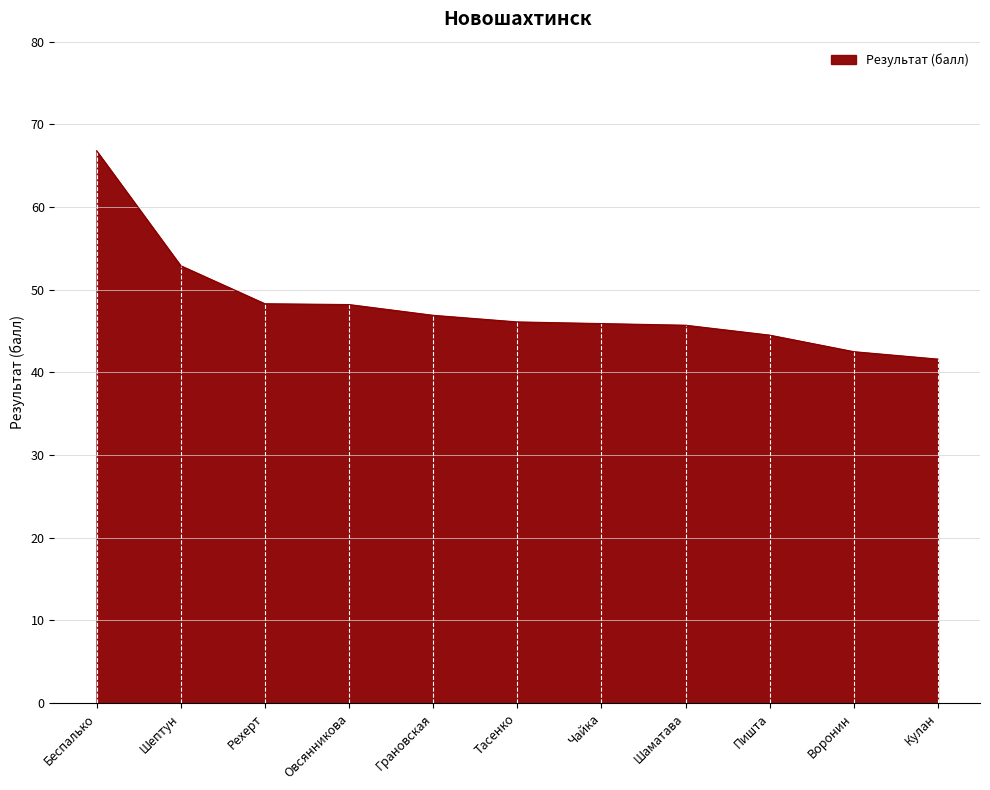

At which label is the value closest to 54?

Шептун